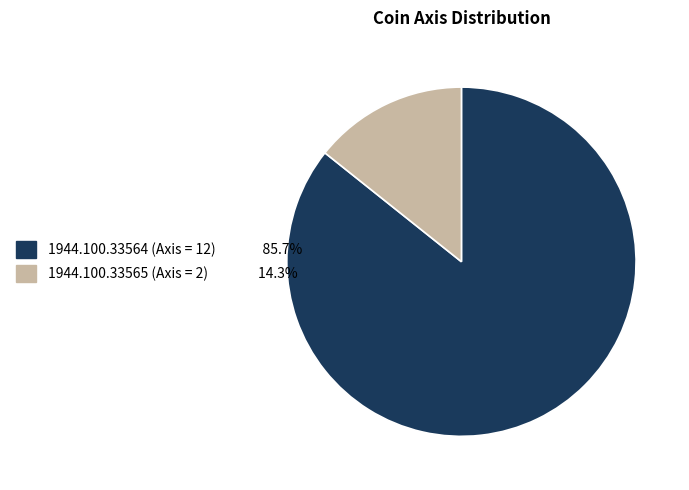

Is there any slice that represents more than half of the pie?

Yes